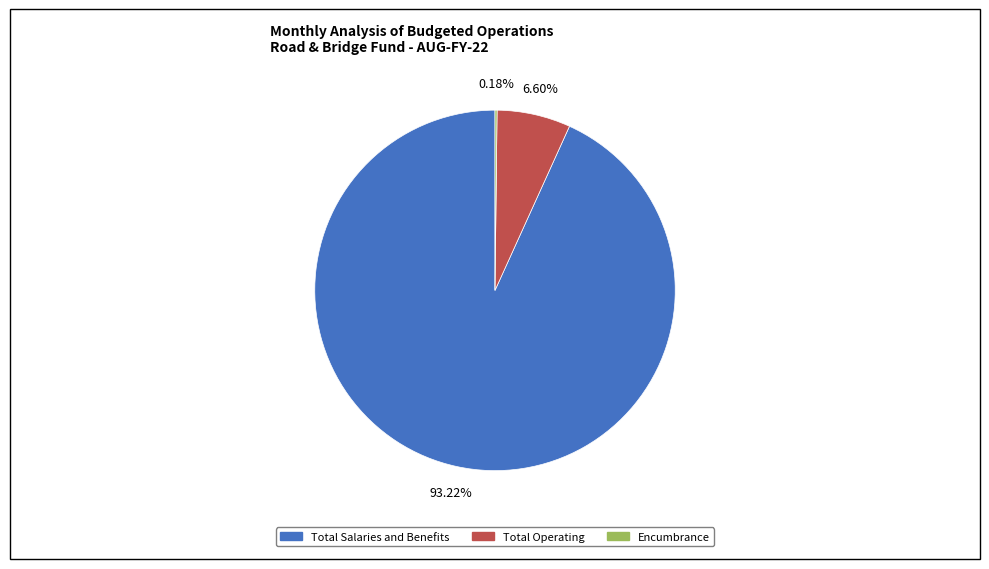

Is there a majority slice in this chart?

Yes